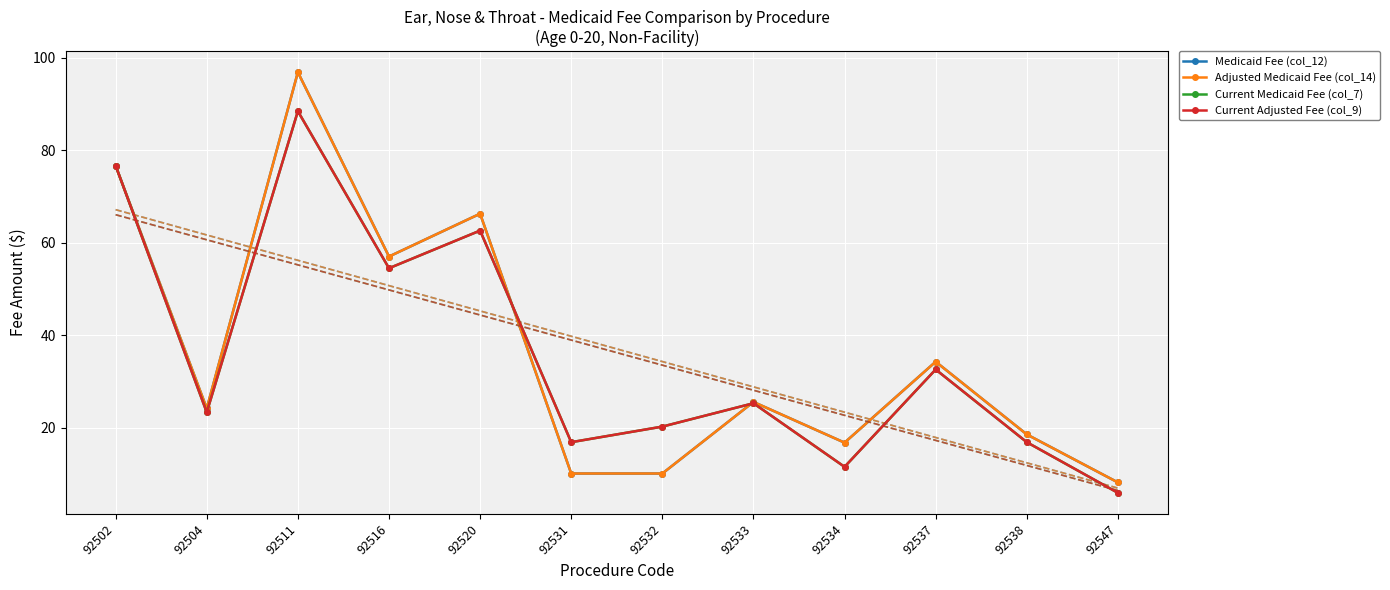

Where is the first local maximum for Current Medicaid Fee (col_7)?

92511